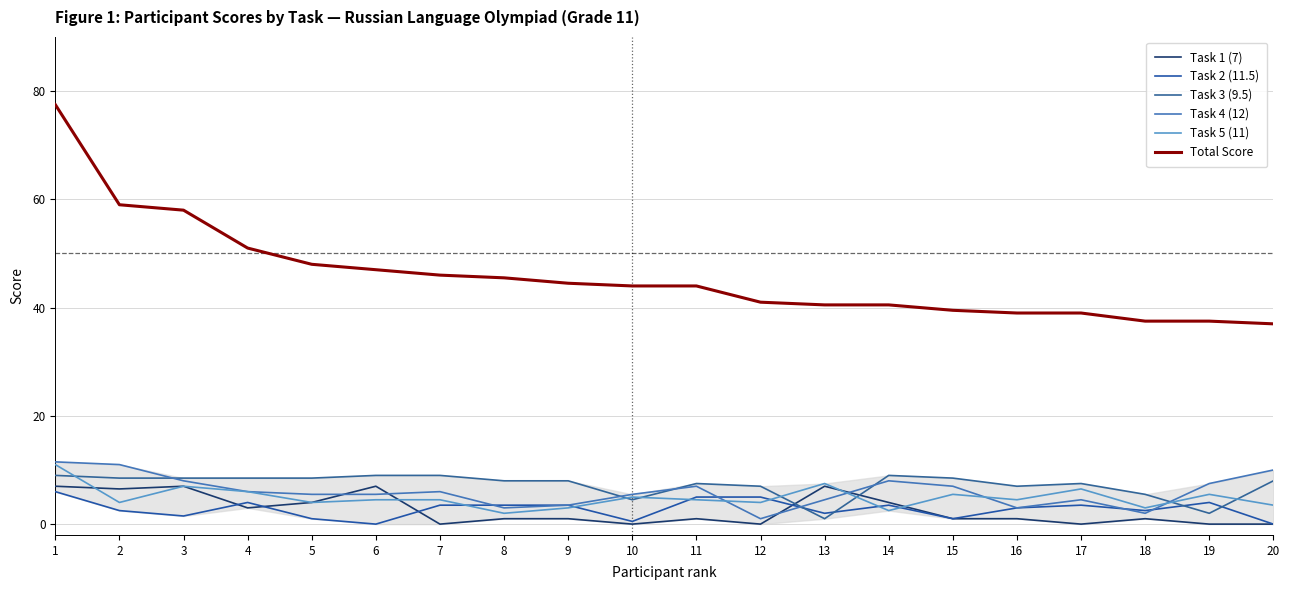

Is it true that Task 2 (11.5) equals 1.4 at 18?

False